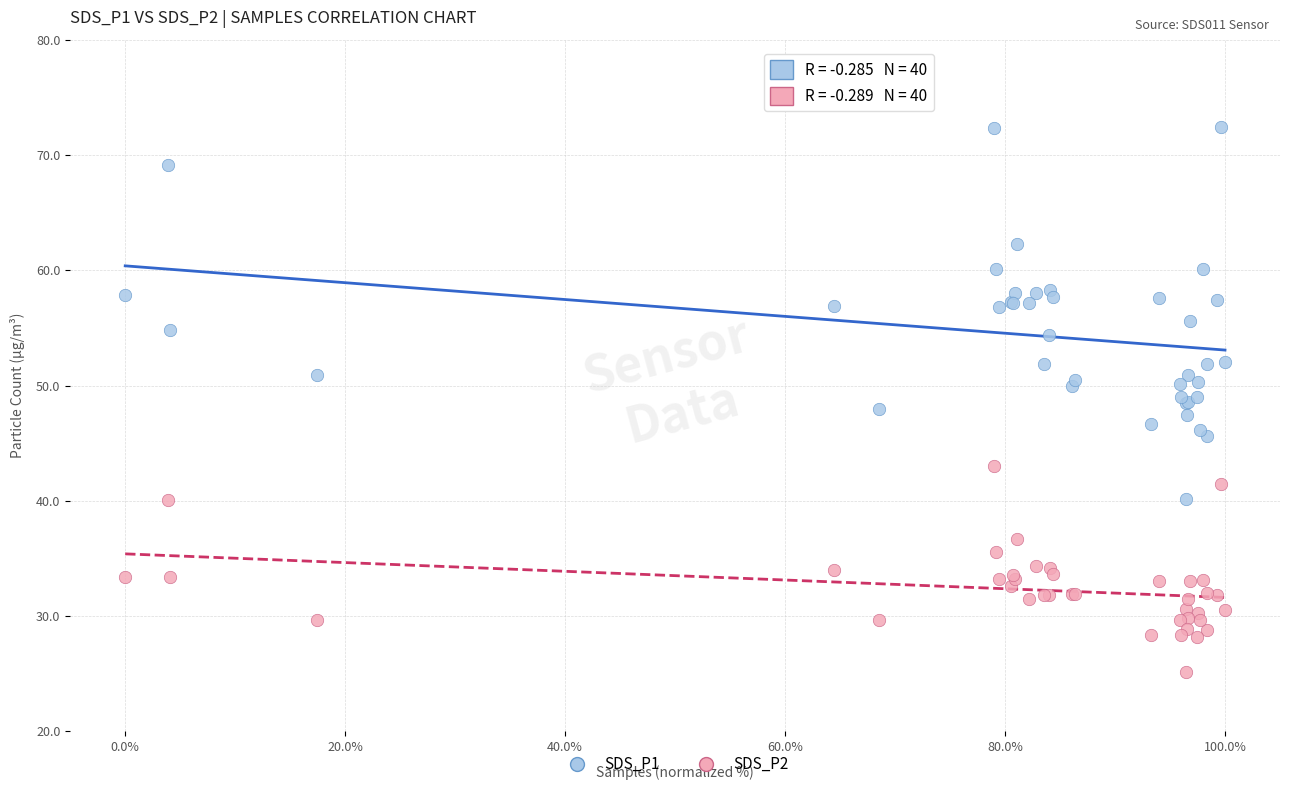

Which series reaches the minimum Y coordinate?

SDS_P2